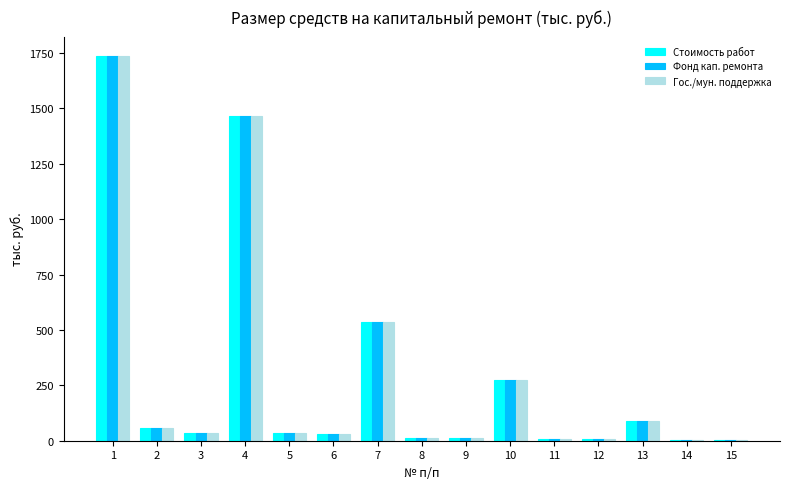

At which category is the sum across all series the highest?

1